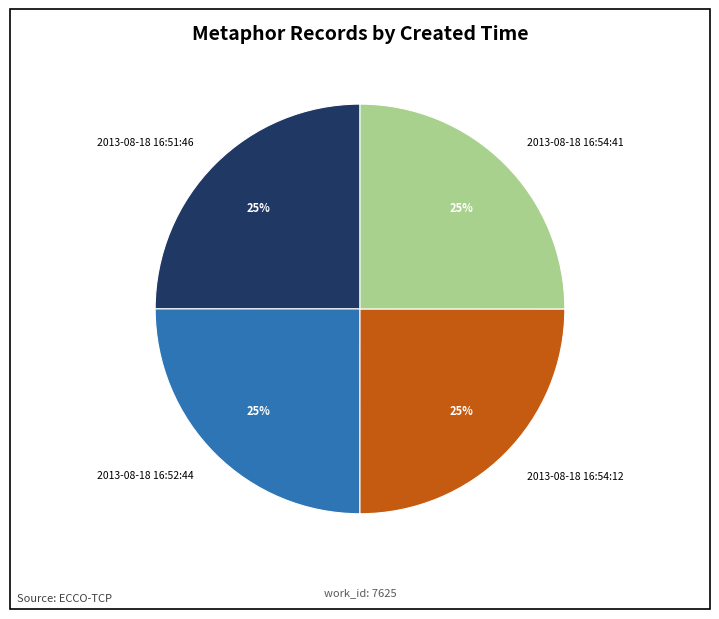

Does 2013-08-18 16:51:46 represent more than half of the total?

No